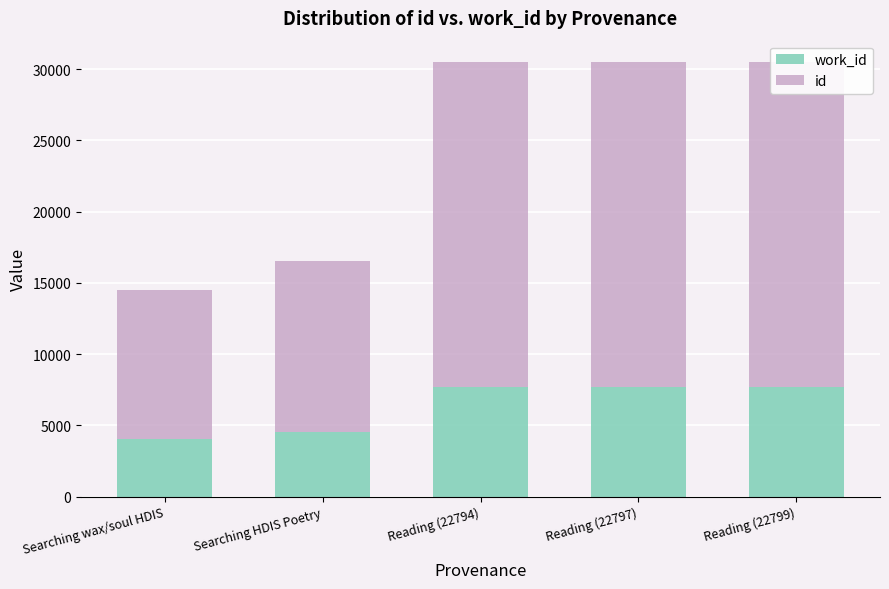

What is the difference between the maximum and minimum values in the id series?

12309